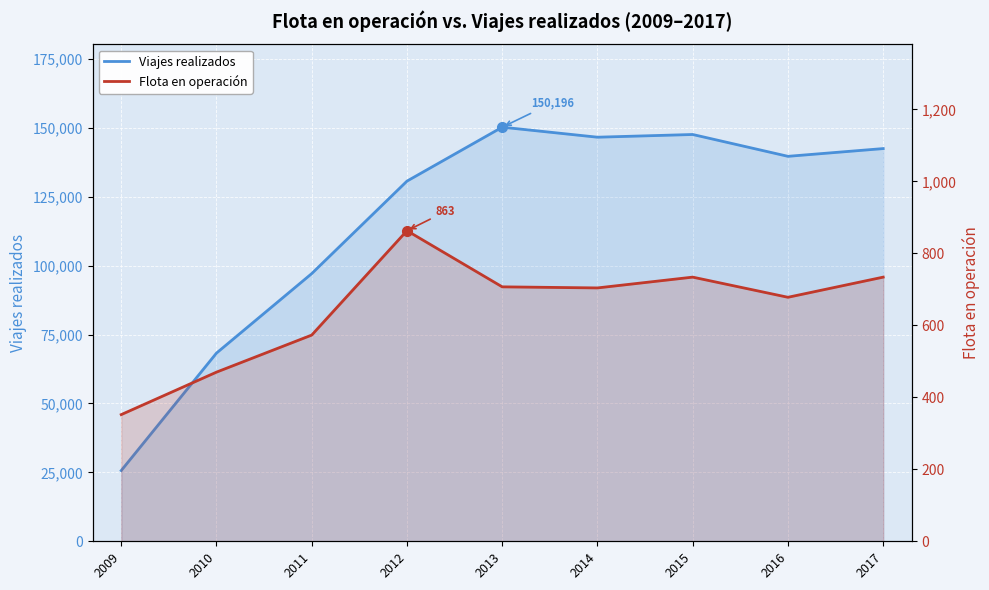

True or false: Flota en operación and Viajes realizados cross at least once.

False